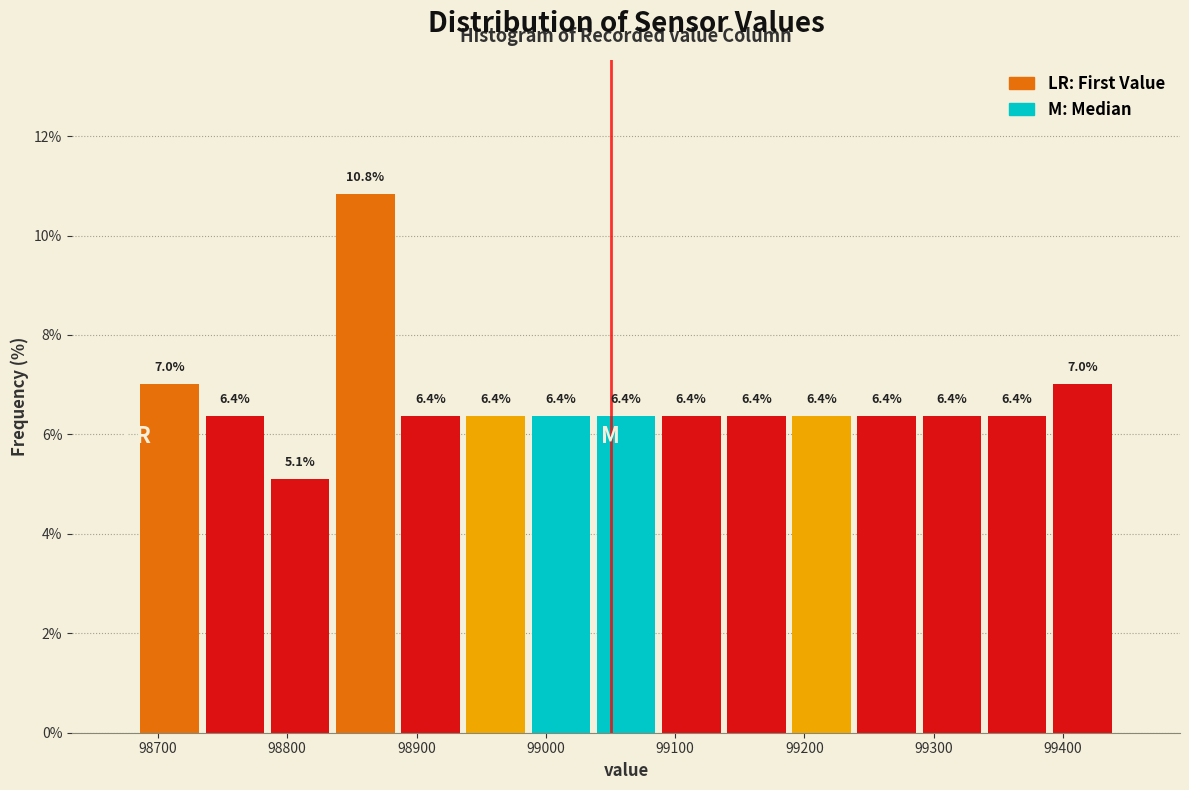

What is the height of the bar covering 98780 to 98840 on the x-axis? The bar edges are not printed on the chart, so give them approximately, as read against the axis.

5.1